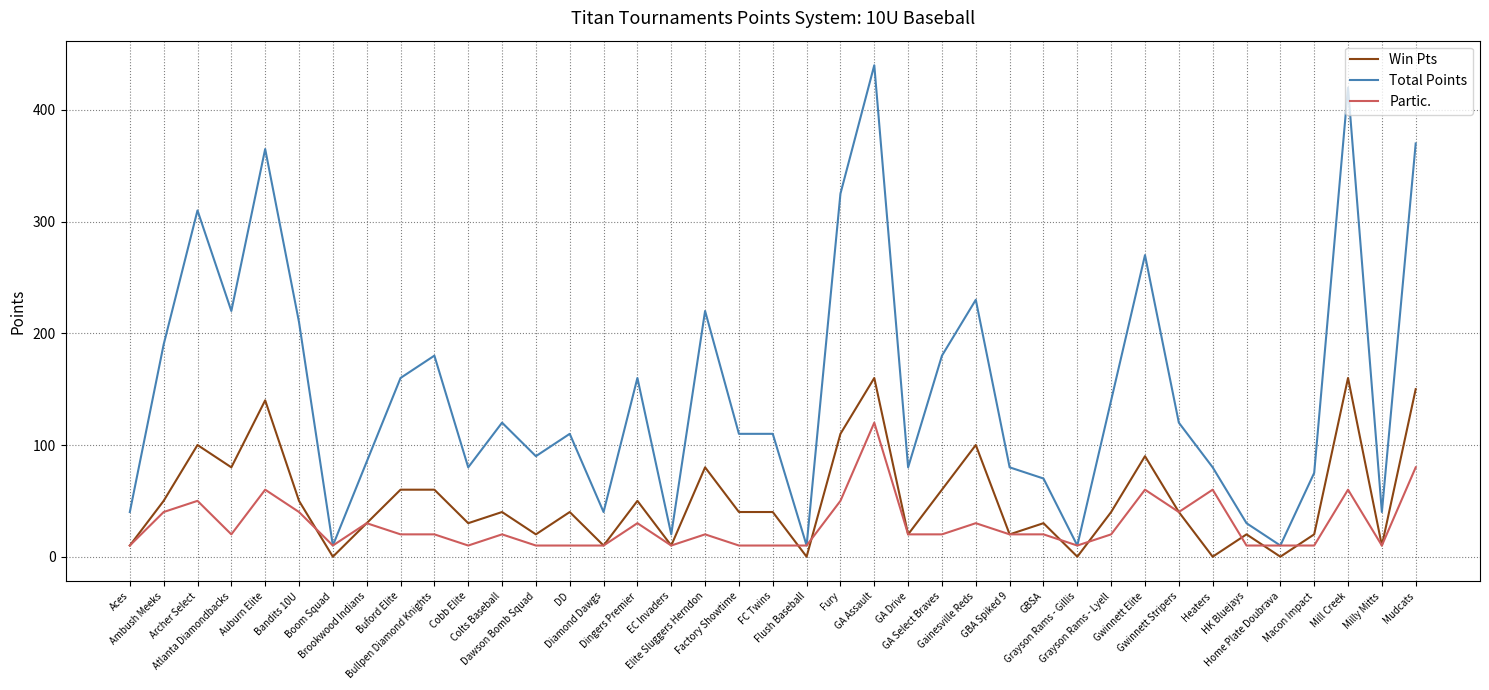

How many values in the Win Pts series are below 40?

17